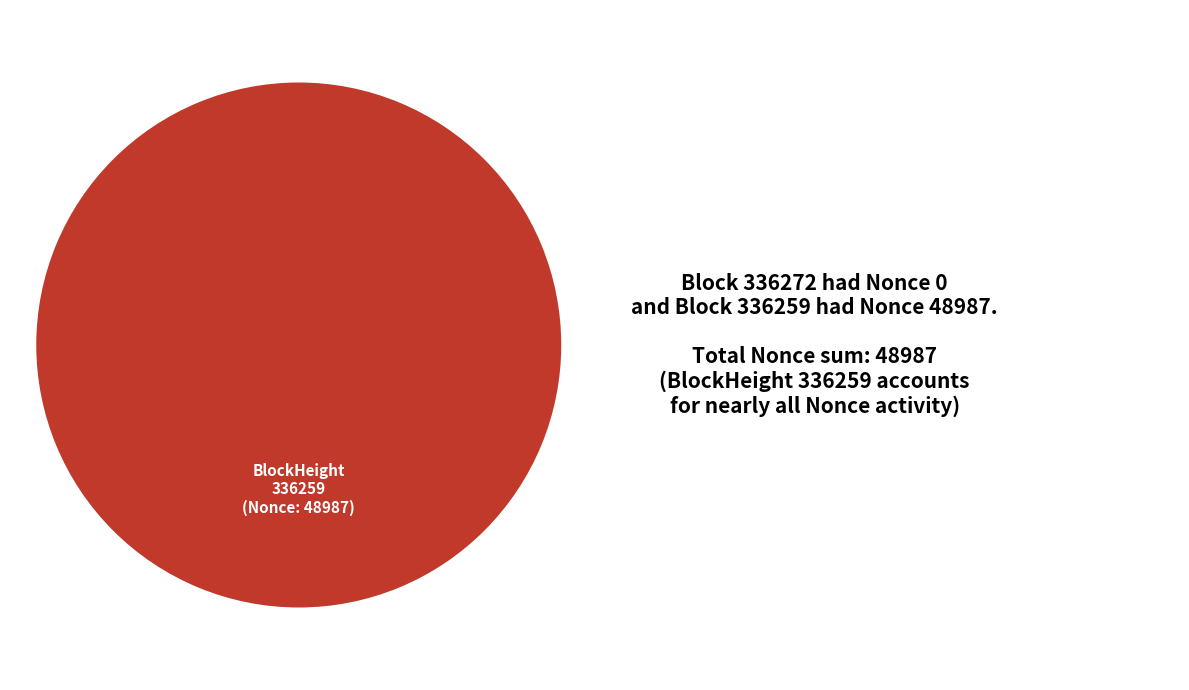

The 336259 slice represents 99% of the pie. True or false?

False